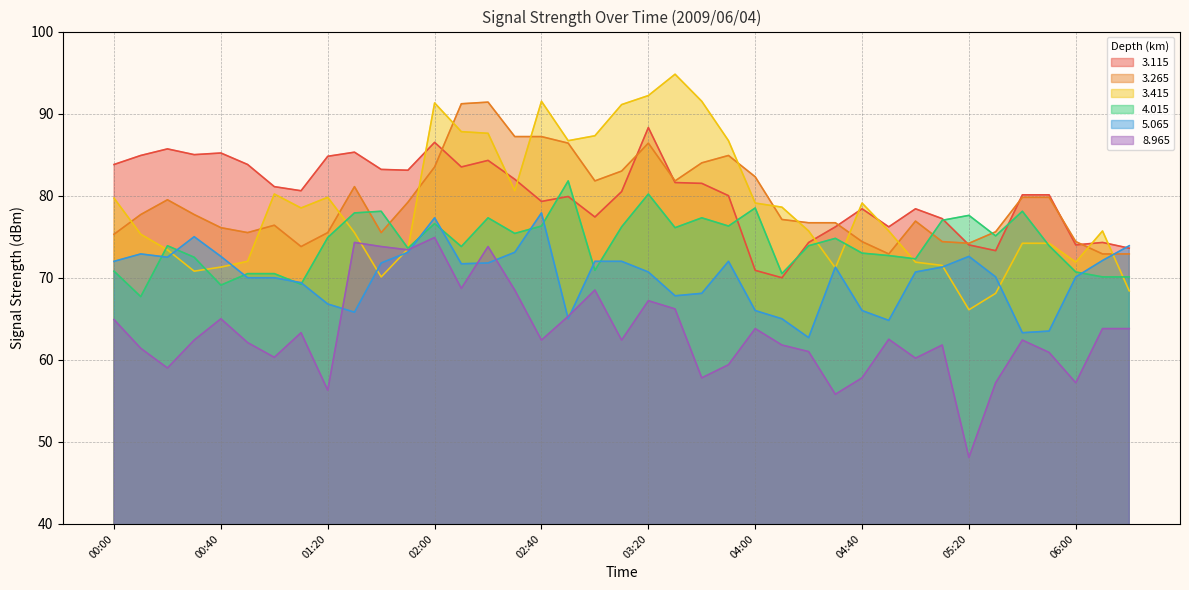

The 3.265 series shows 77.1 at 04:10. True or false?

True